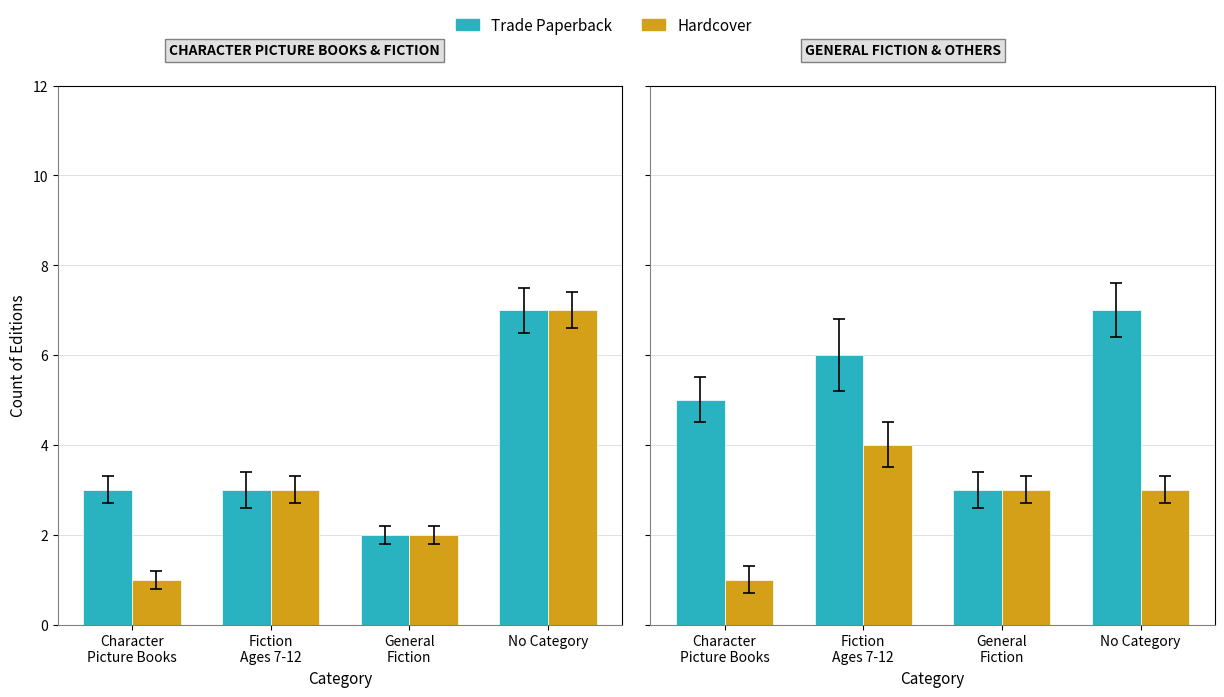

What are all the series names shown in the legend?

Trade Paperback, Hardcover